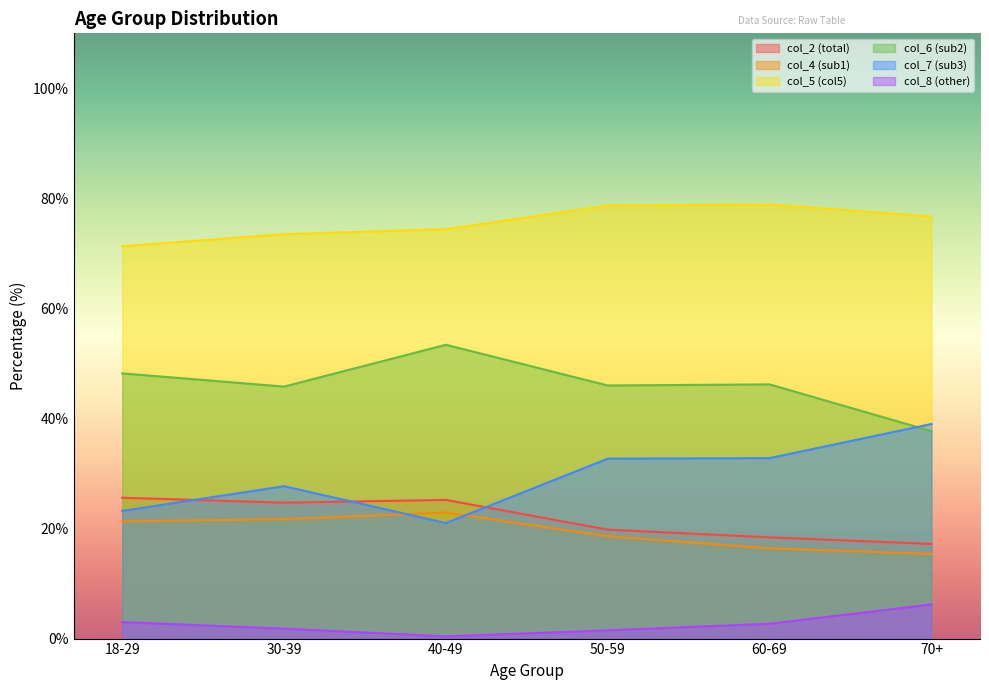

Reading right to left, transcribe all the data shown in this chart.

col_2 (total): 70+=17.2	60-69=18.4	50-59=19.8	40-49=25.2	30-39=24.7	18-29=25.6
col_4 (sub1): 70+=15.4	60-69=16.4	50-59=18.6	40-49=22.9	30-39=21.7	18-29=21.3
col_5 (col5): 70+=76.7	60-69=78.9	50-59=78.7	40-49=74.4	30-39=73.5	18-29=71.3
col_6 (sub2): 70+=37.7	60-69=46.2	50-59=46.0	40-49=53.4	30-39=45.8	18-29=48.2
col_7 (sub3): 70+=39.0	60-69=32.8	50-59=32.7	40-49=21.0	30-39=27.7	18-29=23.2
col_8 (other): 70+=6.2	60-69=2.7	50-59=1.5	40-49=0.4	30-39=1.8	18-29=3.0